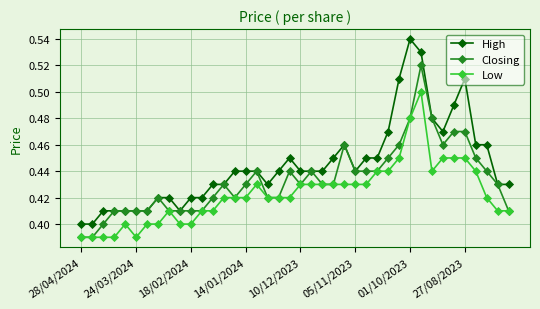

Which series has the largest range (max minus min)?

High